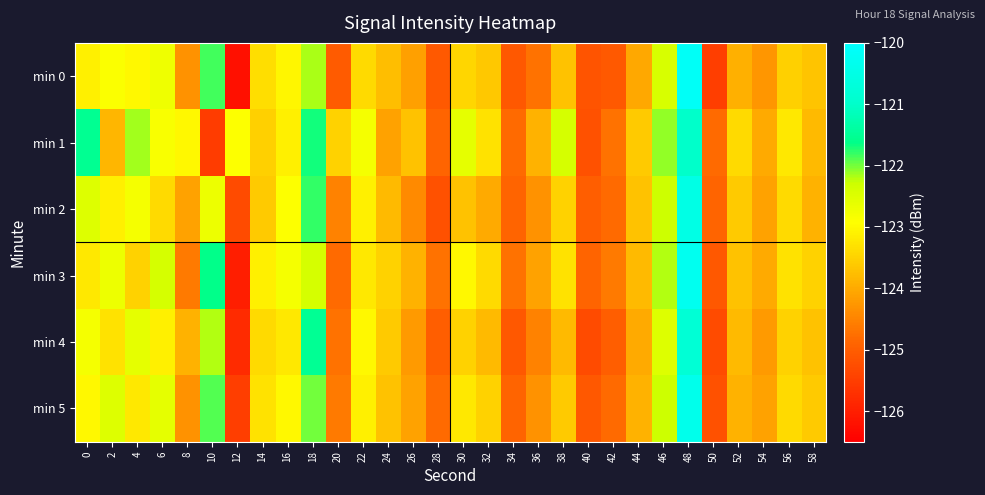

What is the total value across all series at 46?

-733.8